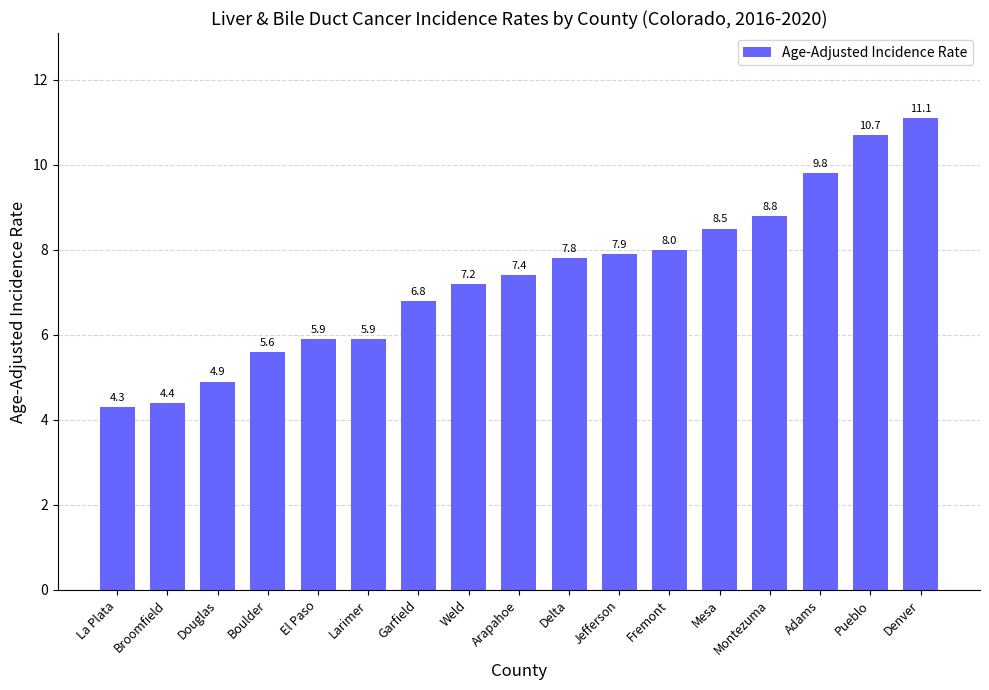

What is the change in value from Delta to Mesa?

+0.7